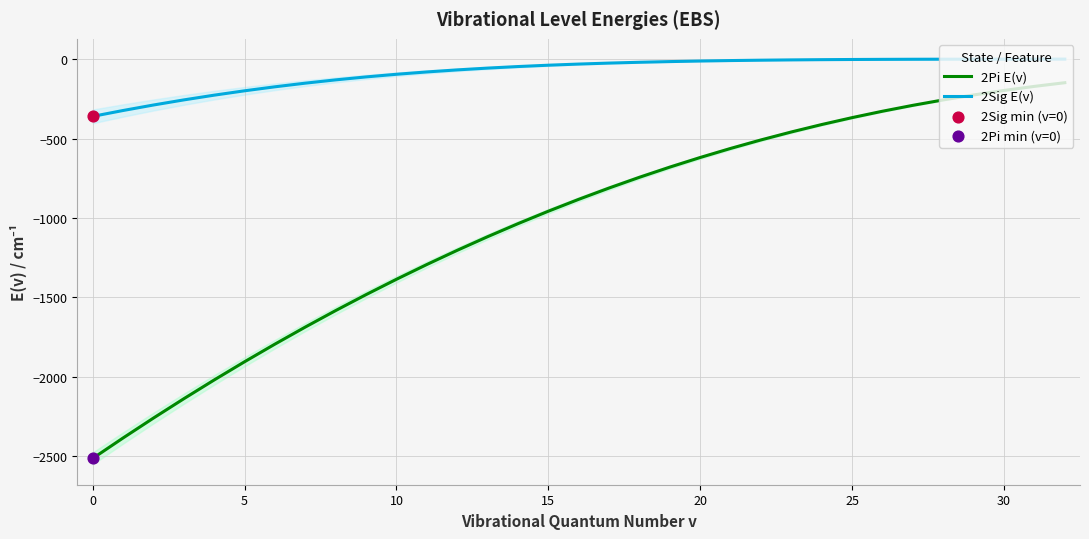

Which series contains the highest Y value?

2Sig E(v)